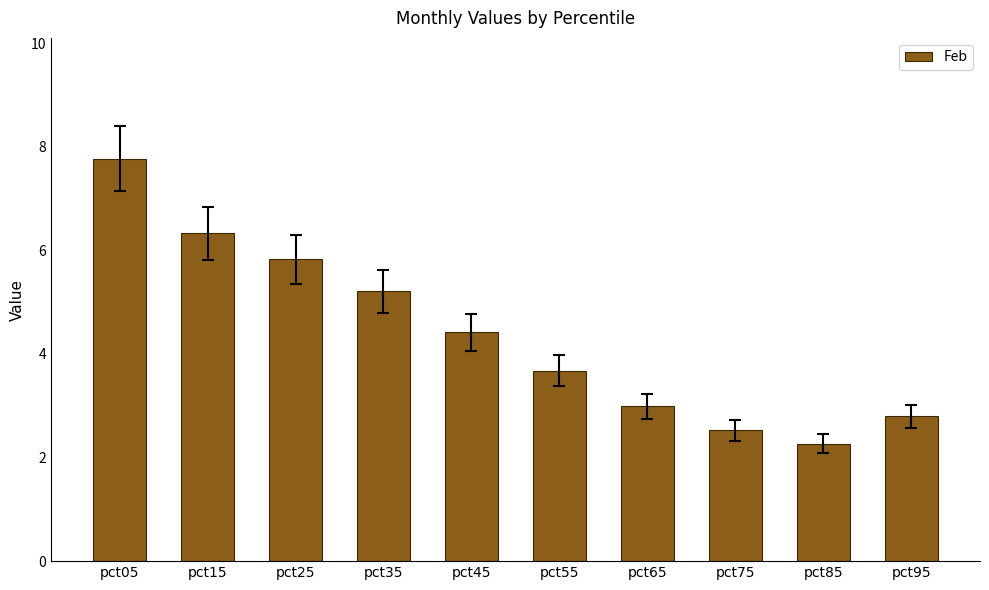

What is the sum of all values?

43.8